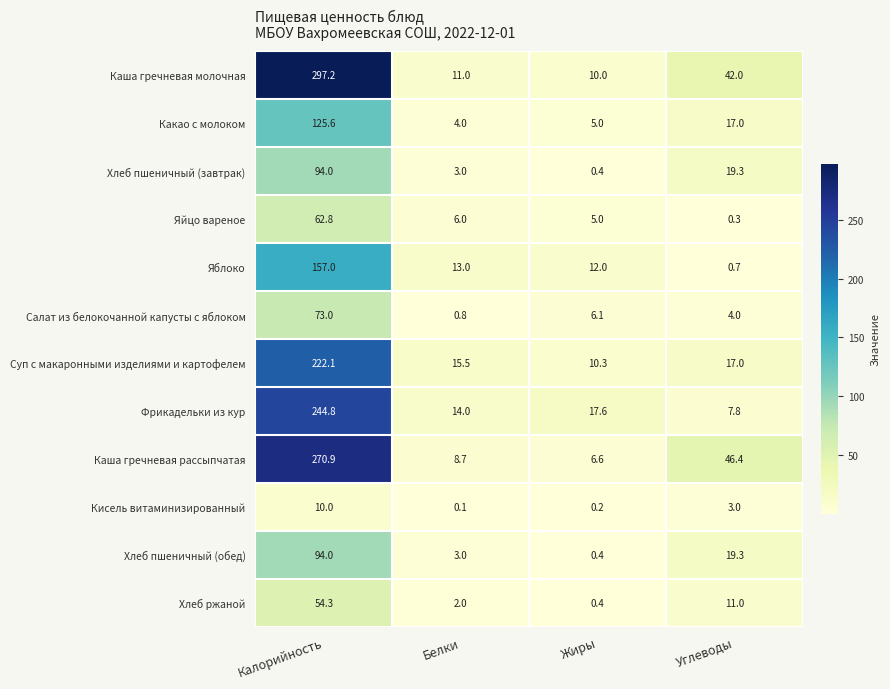

What is the difference between the highest and lowest values at Углеводы?

46.1